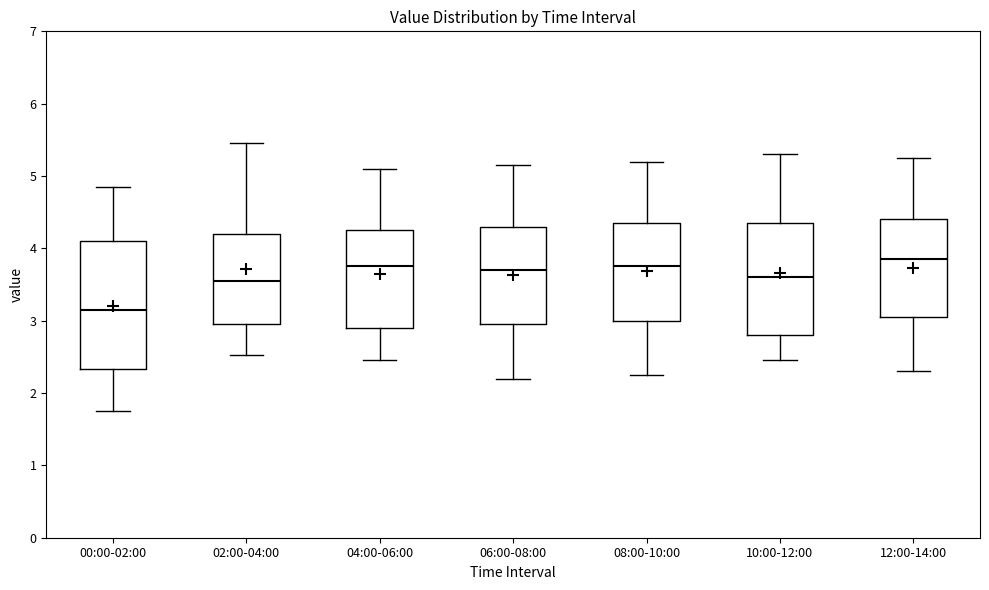

Comparing the boxes themselves (not the whiskers), which one is the tallest?

00:00-02:00